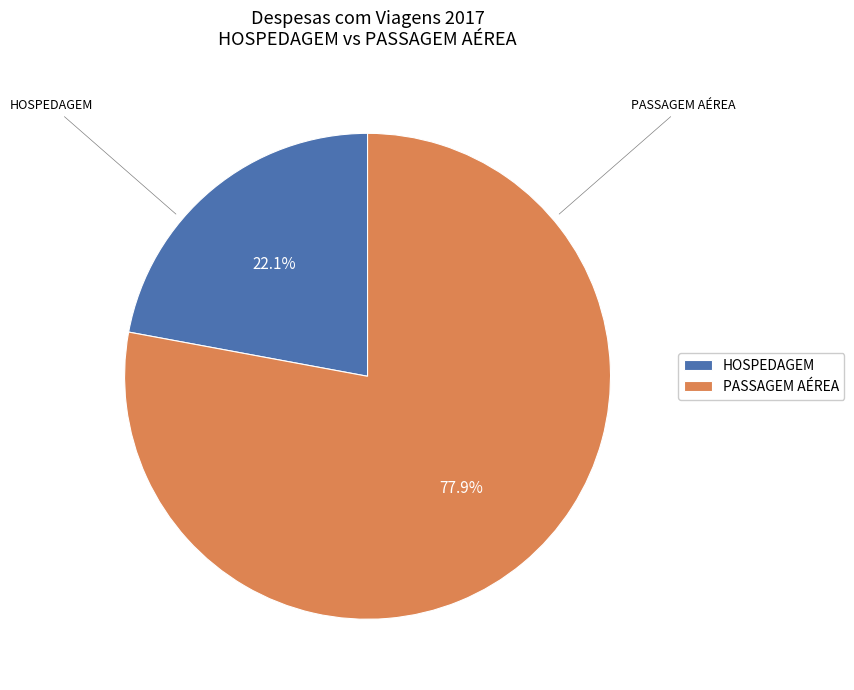

Which category has the smallest portion of the pie?

HOSPEDAGEM